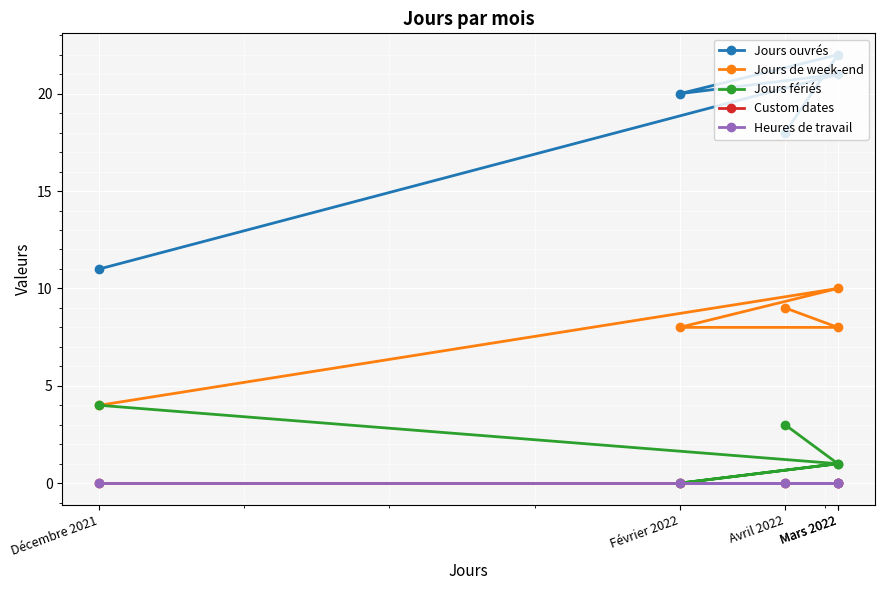

At how many categories does at least one series exceed 1?

5